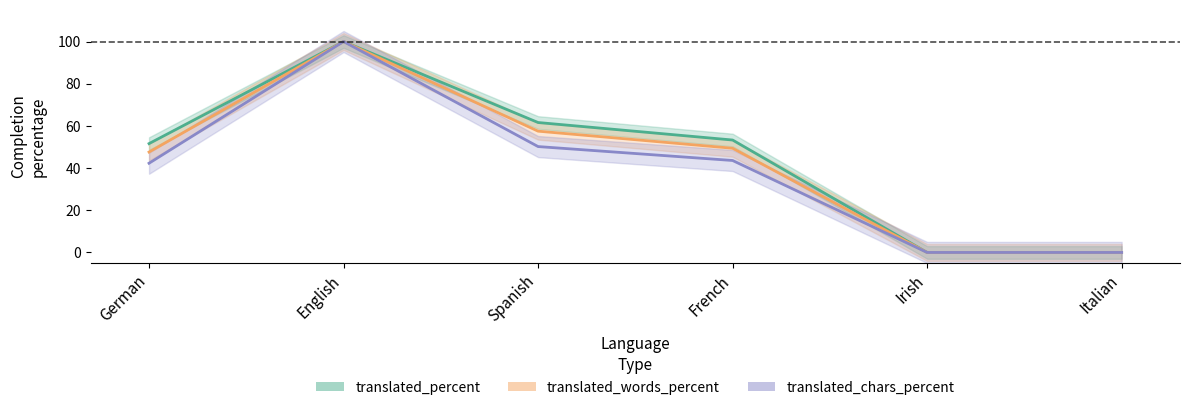

Between German and Italian, which series saw the biggest shift?

translated_percent